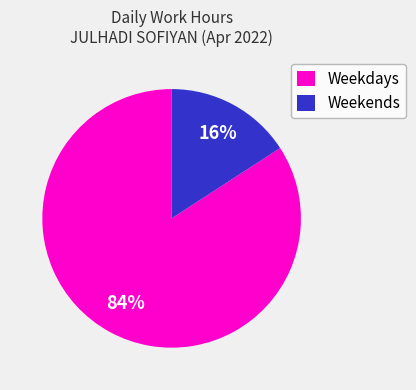

Which has a higher value, Weekends or Weekdays?

Weekdays